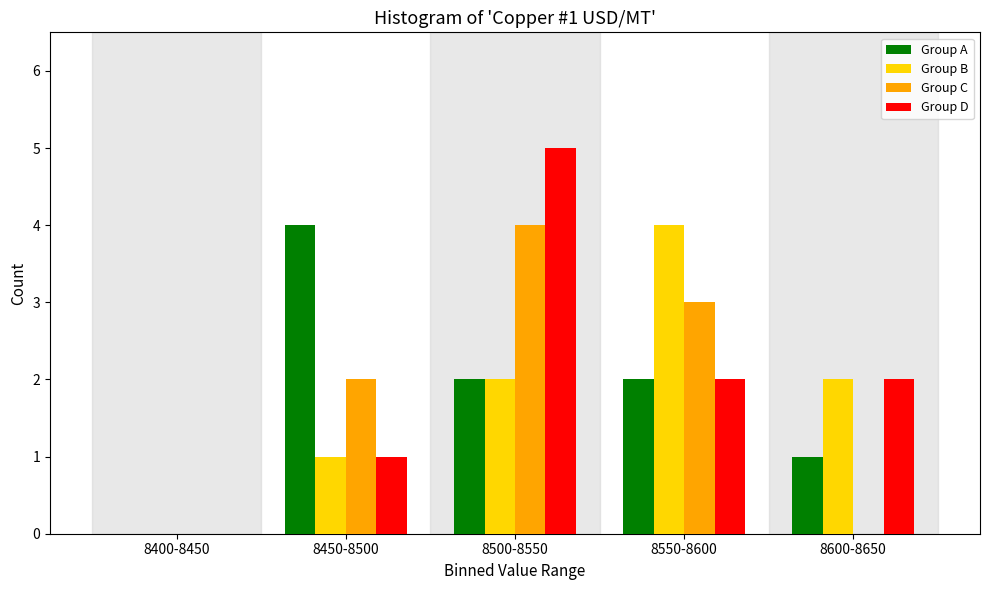

Reading right to left, what are all the values shown in this chart?

Group A: 8600-8650=1	8550-8600=2	8500-8550=2	8450-8500=4	8400-8450=0
Group B: 8600-8650=2	8550-8600=4	8500-8550=2	8450-8500=1	8400-8450=0
Group C: 8600-8650=0	8550-8600=3	8500-8550=4	8450-8500=2	8400-8450=0
Group D: 8600-8650=2	8550-8600=2	8500-8550=5	8450-8500=1	8400-8450=0